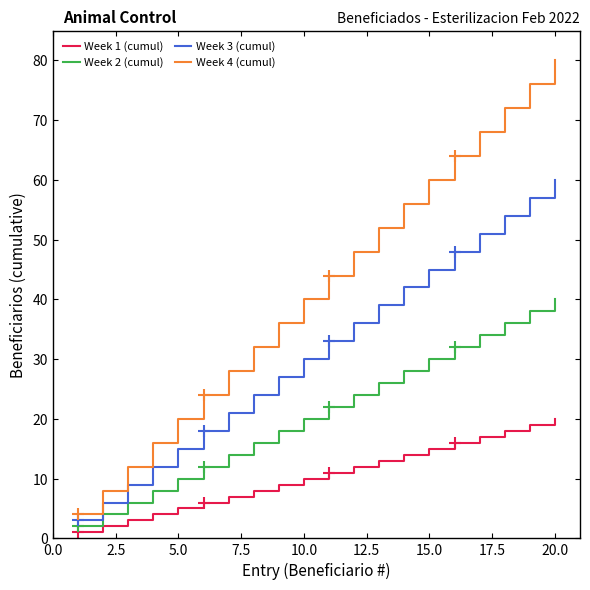

How many lines are shown in the chart?

4